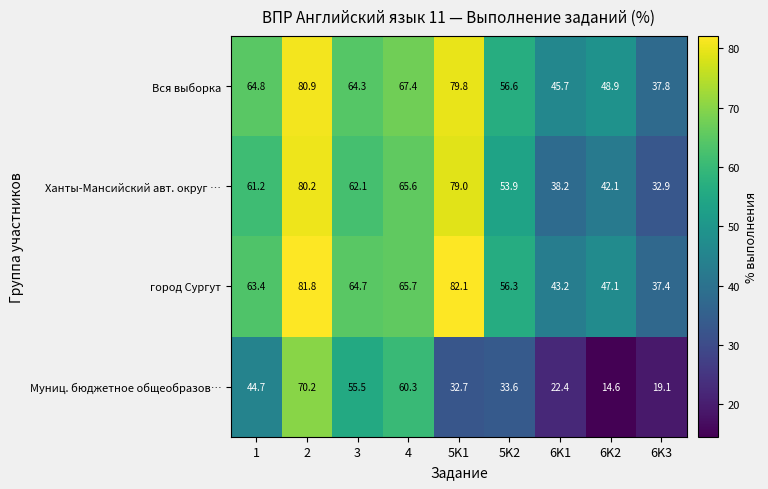

What is the difference between the highest and lowest values at 5K2?

23.0